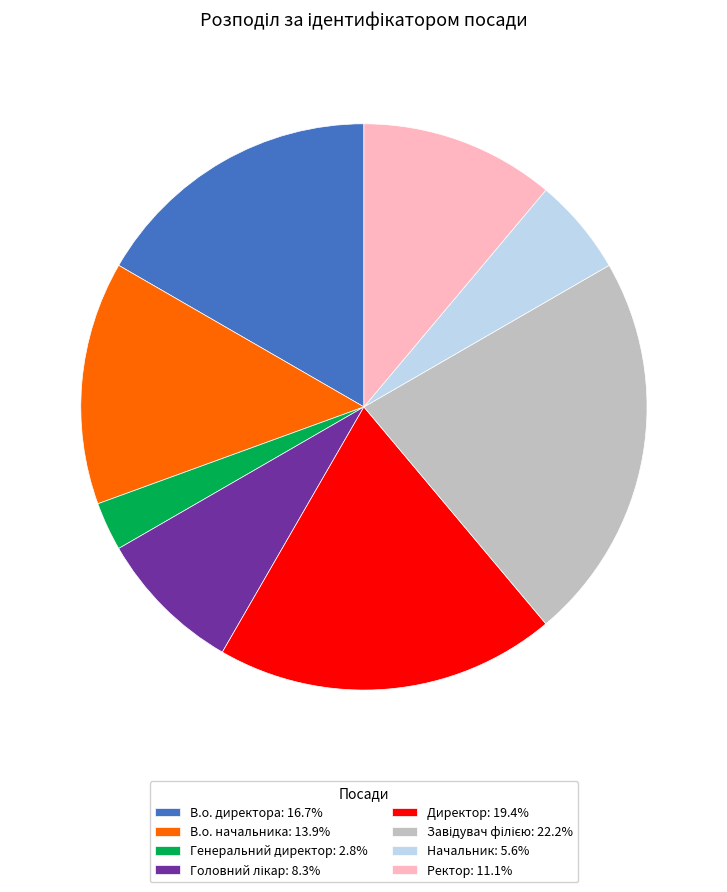

Is the sum of Ректор and В.о. начальника greater than half?

No